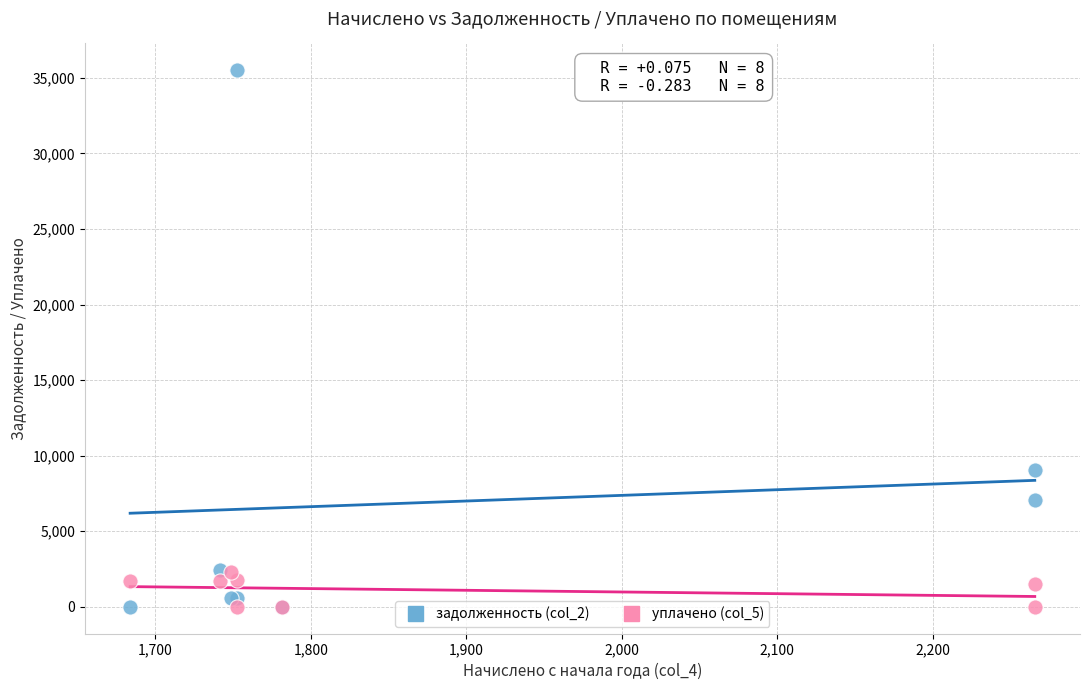

Which series has the widest spread of Y values?

задолженность (col_2)